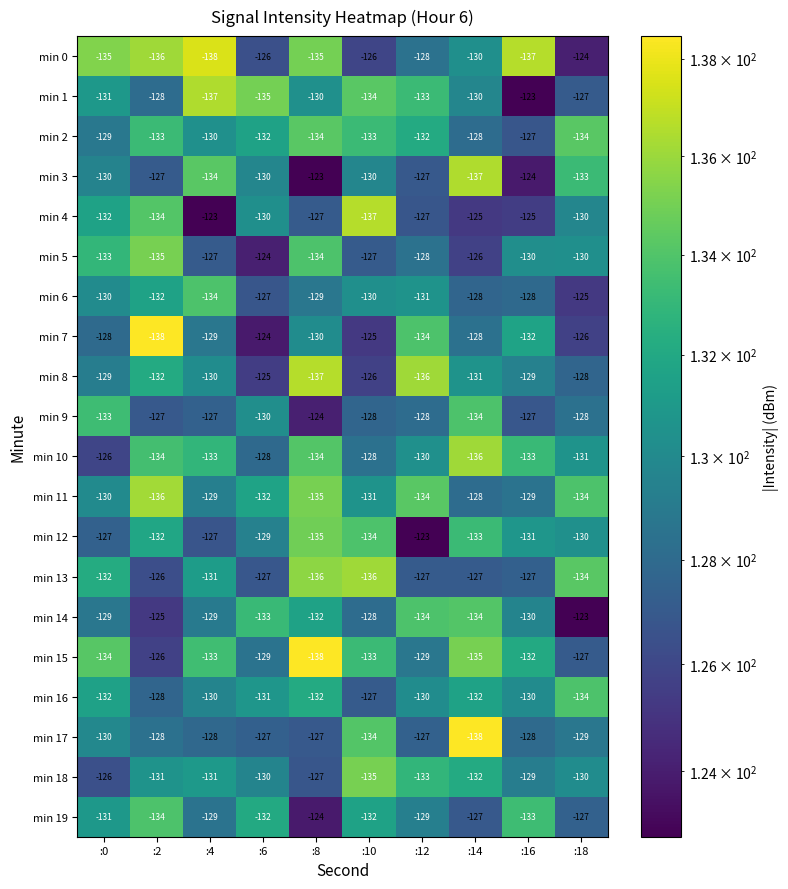

True or false: min 11 has a value of -41 at :6.

False